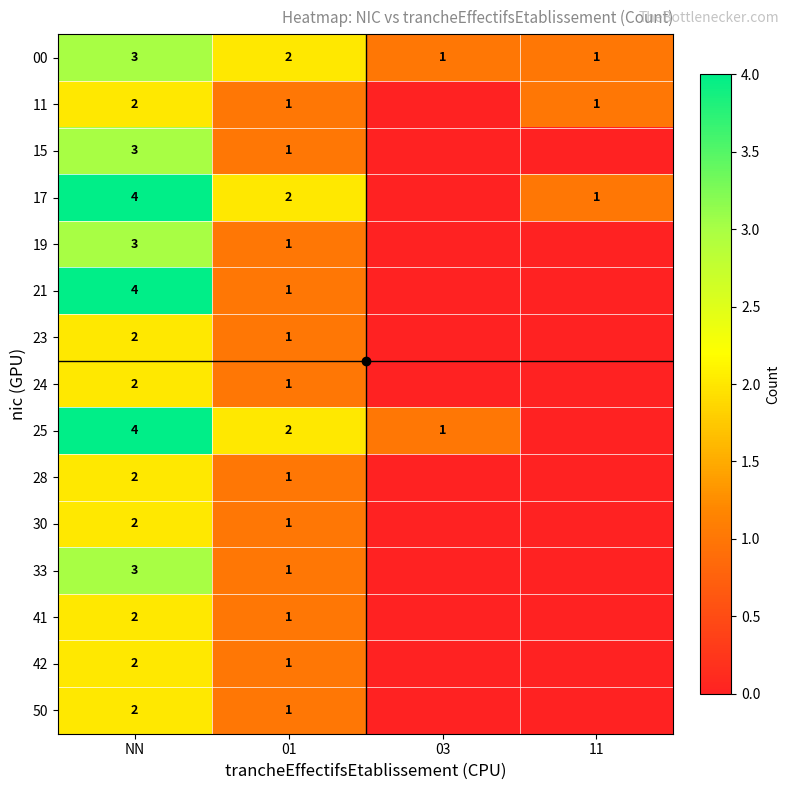

Count the number of categories in the chart.

4